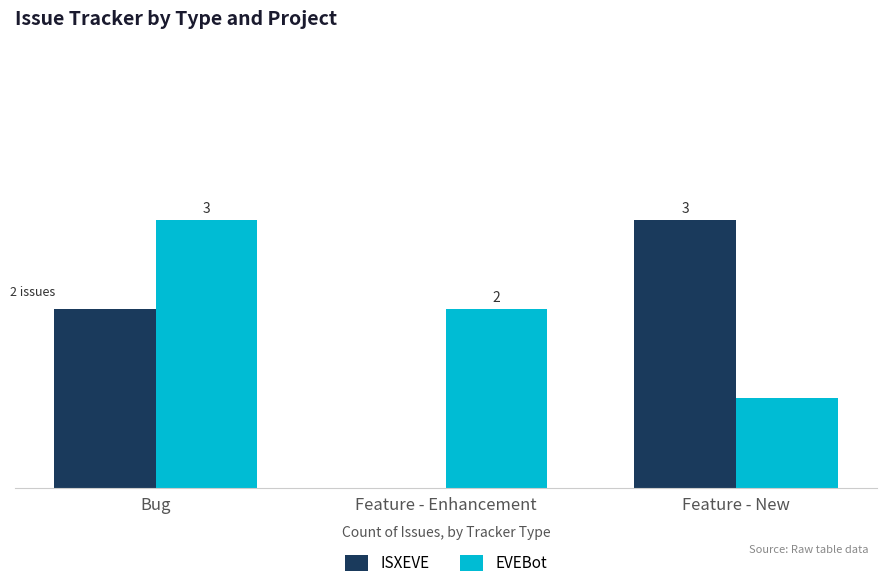

Where is EVEBot nearest to the value 2?

Feature - Enhancement